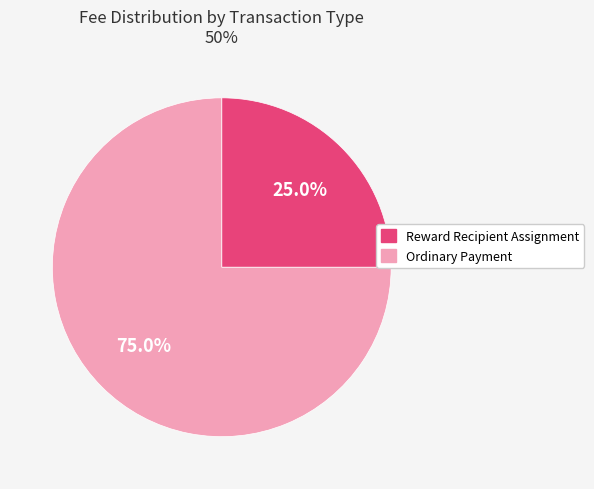

To the nearest percent, what is the difference between the largest and smallest slice percentages?

50%